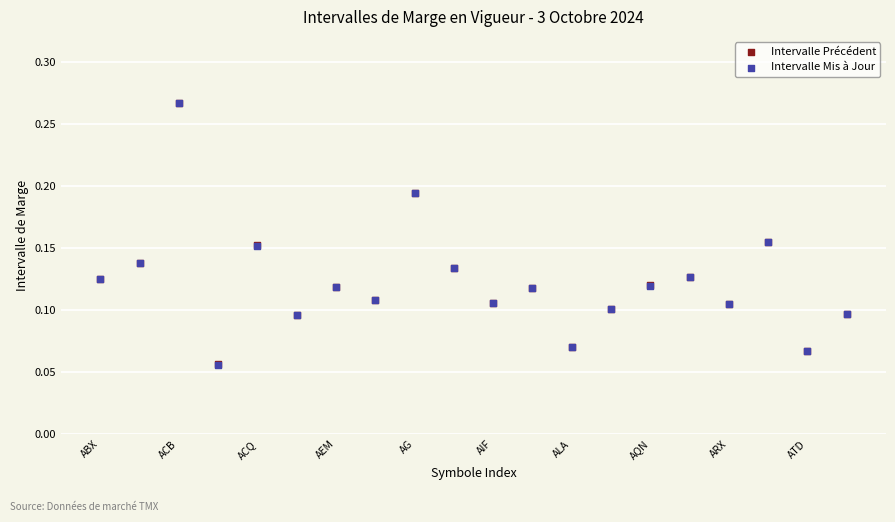

What are all the series names shown in the legend?

Intervalle Précédent, Intervalle Mis à Jour